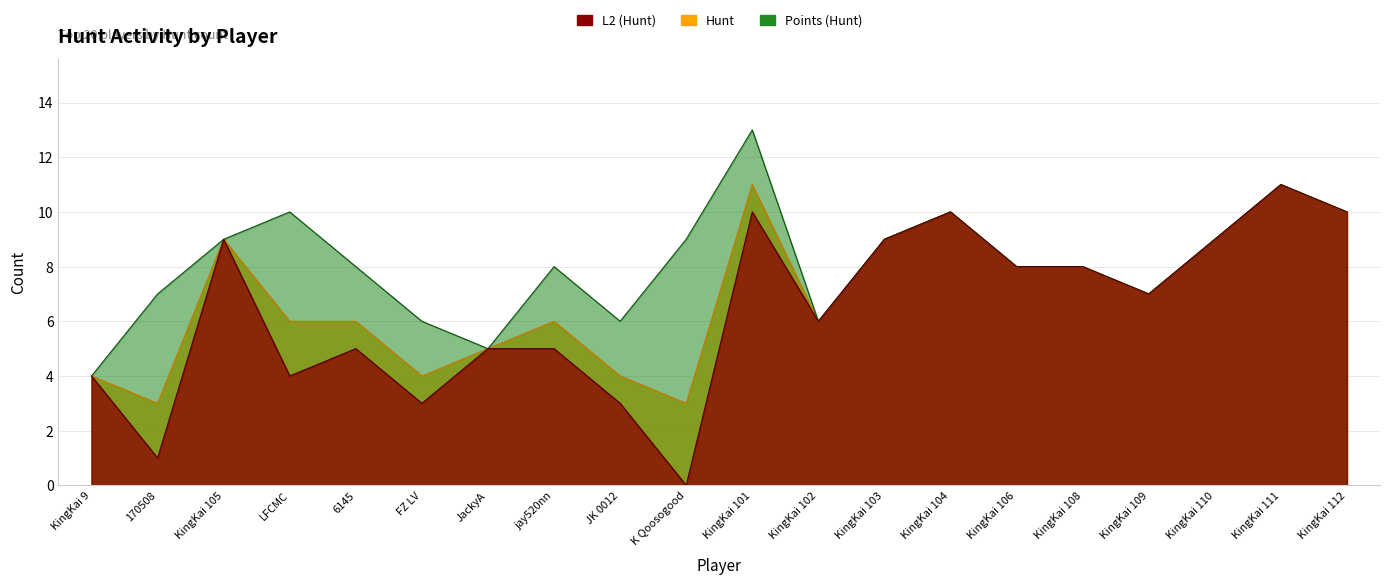

List the series in order of their peak value, highest first.

Points (Hunt), Hunt, L2 (Hunt)